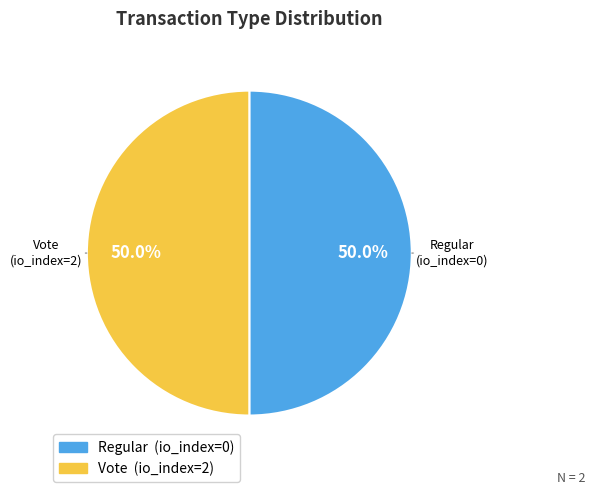

Is it true that Vote is 99% of the pie?

False